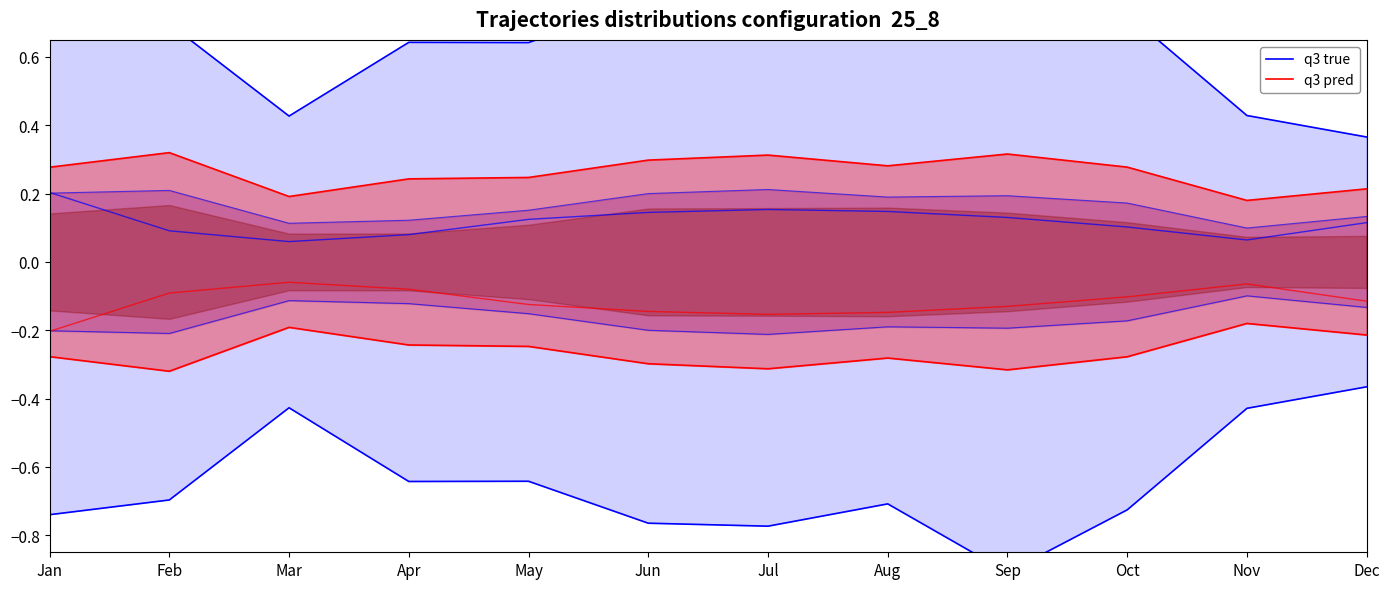

What is the sum of the q3 pred values at Nov and Dec?

0.4